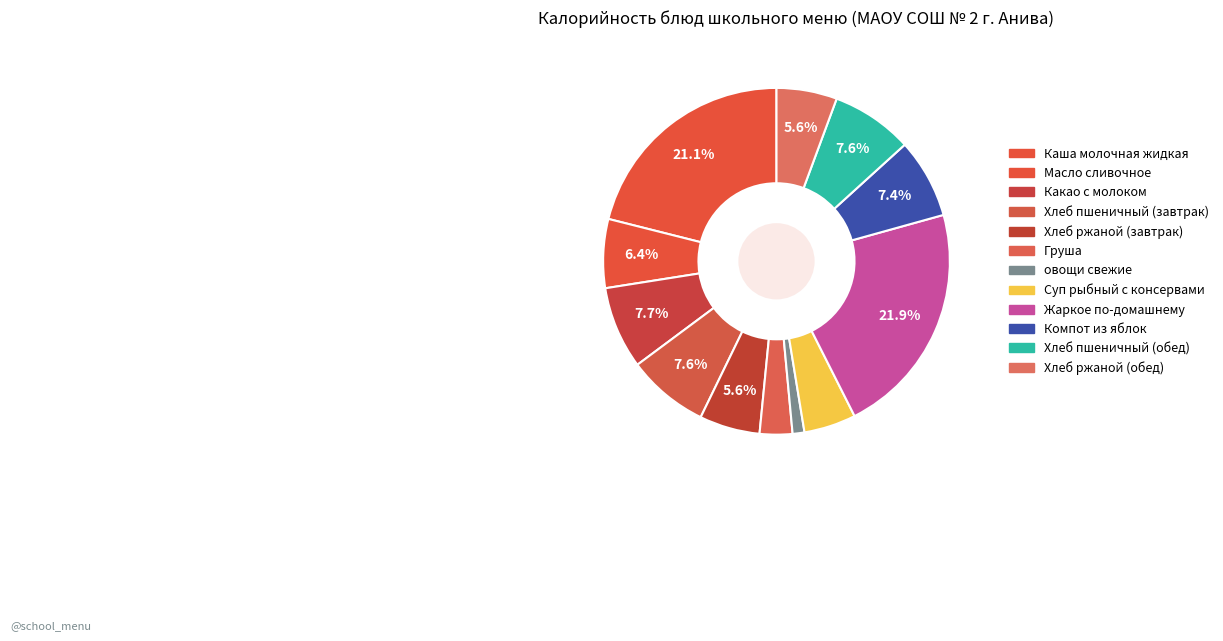

What percentage is NOT represented by Хлеб пшеничный (завтрак)?

92.4%